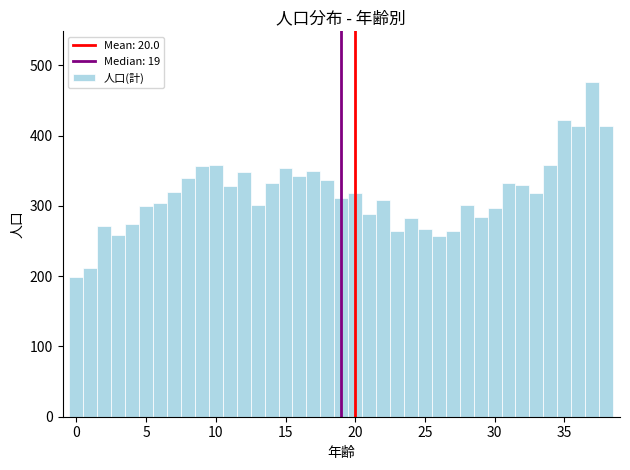

Around what value on the x-axis is the tallest bar? Give the approximate position of its centre, as read against the axis.

37.0